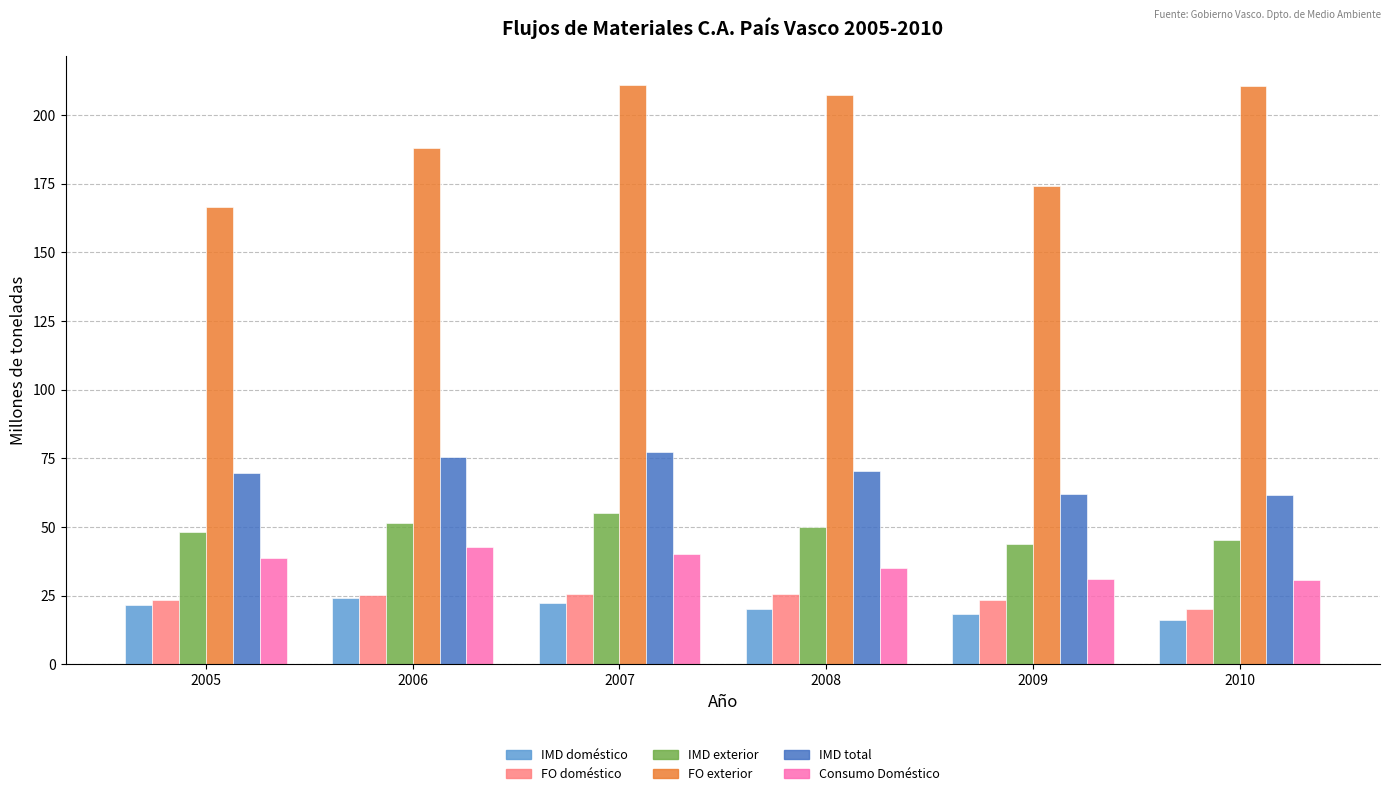

Read the IMD doméstico value at 2007.

22.2